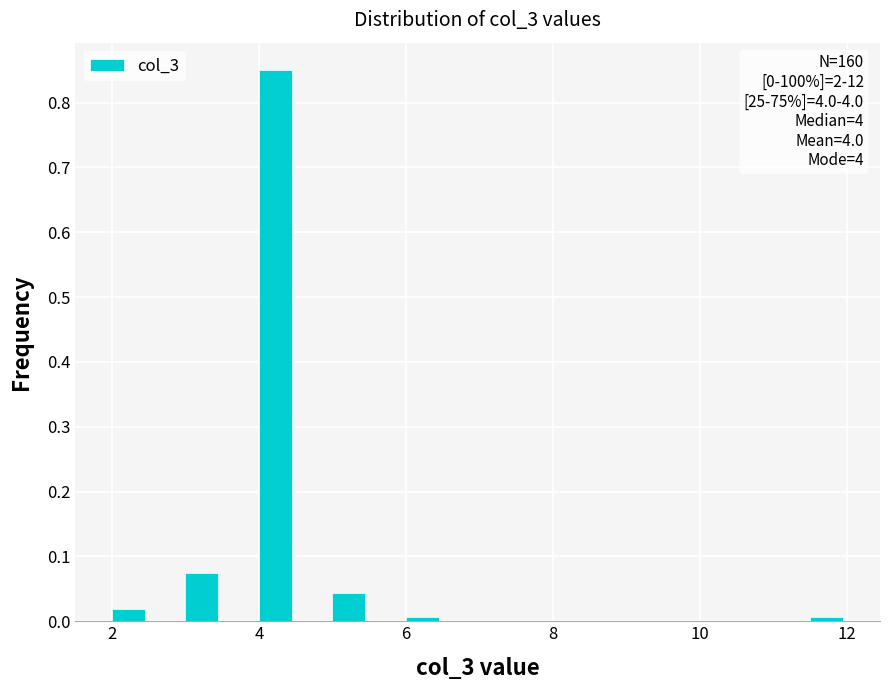

Read against the x-axis, roughly where is the centre of the tallest bar?

4.2